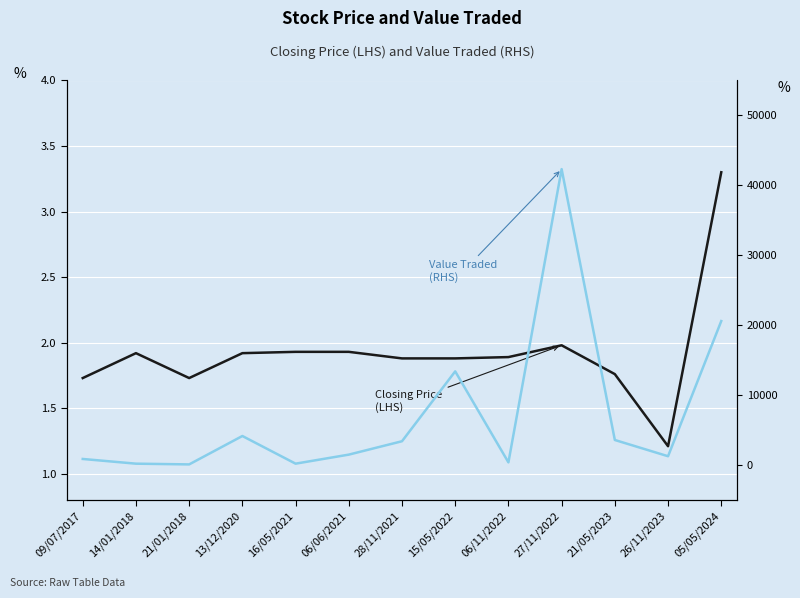

What is the sum of the Closing Price
(LHS) values at 05/05/2024 and 21/01/2018?

5.0